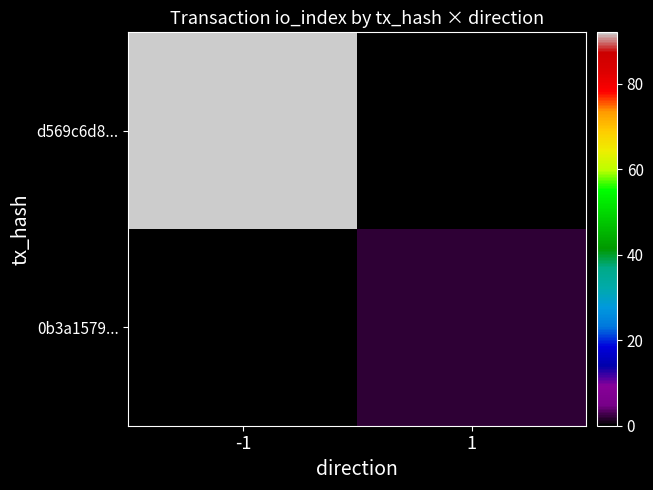

Rank the series at 1 from lowest to highest value.

d569c6d8..., 0b3a1579...